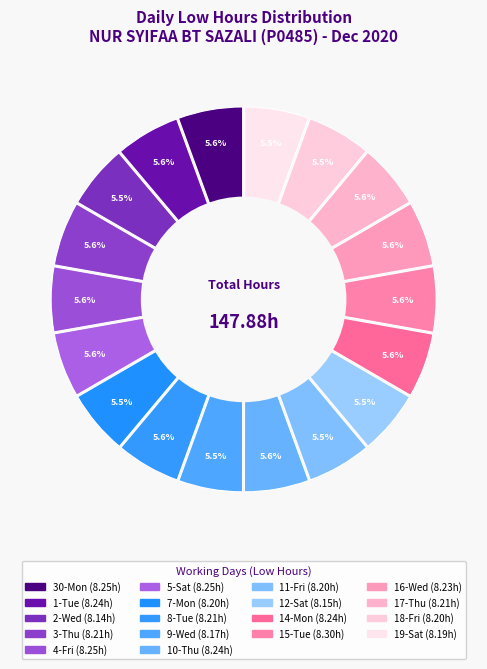

Does 30-Mon represent more than half of the total?

No